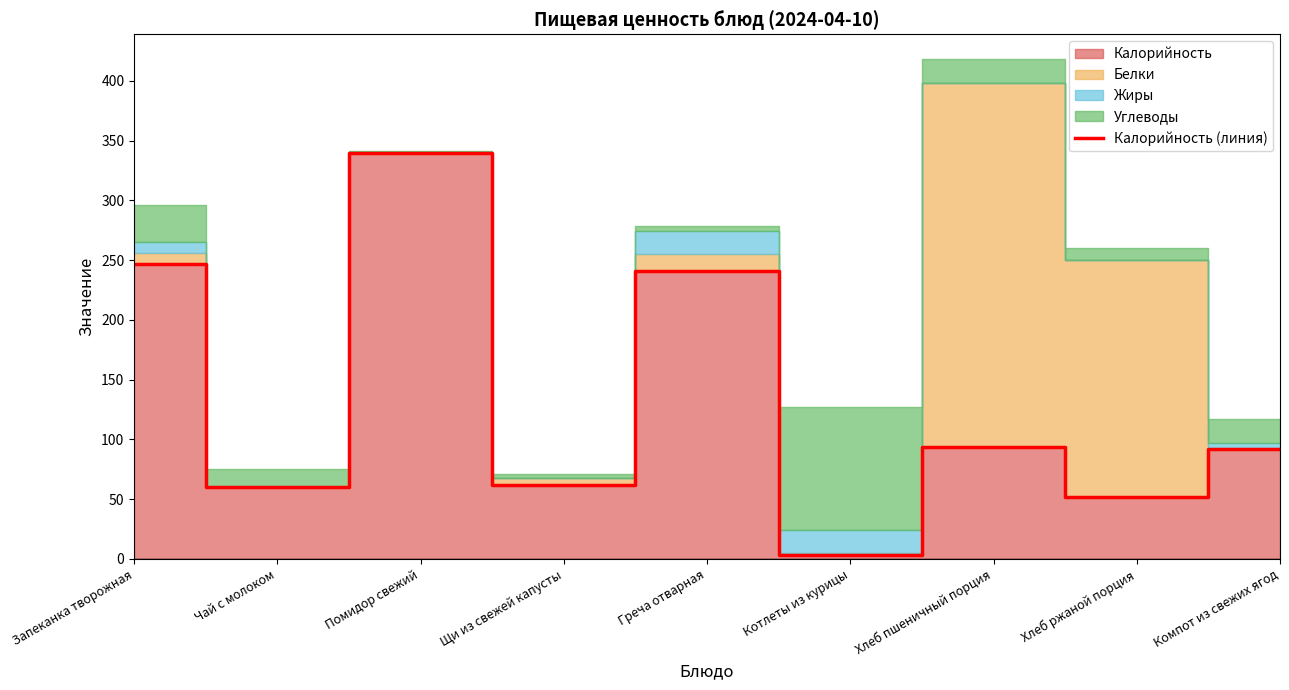

The value at Чай с молоком is 60.0. True or false?

True